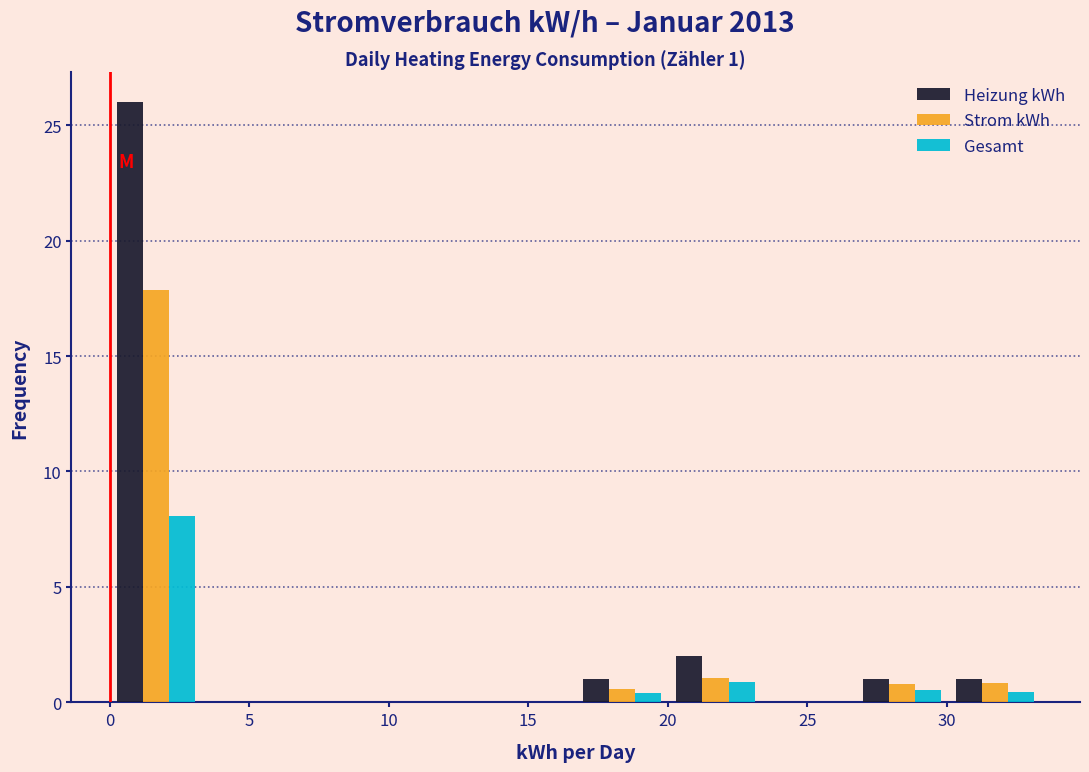

In the Gesamt series, which range on the x-axis has the tallest bar?

0.0 to 3.5